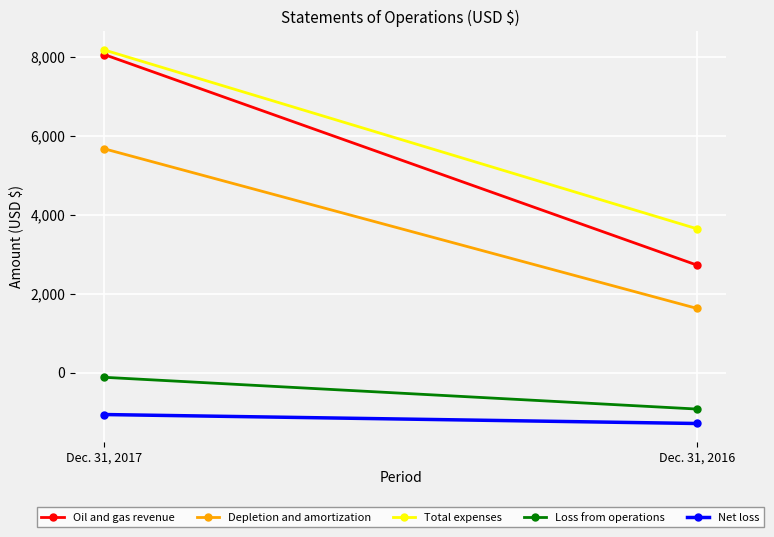

Reading right to left, transcribe all the data shown in this chart.

Oil and gas revenue: 2725	8051
Depletion and amortization: 1629	5666
Total expenses: 3644	8167
Loss from operations: -919	-116
Net loss: -1285	-1058